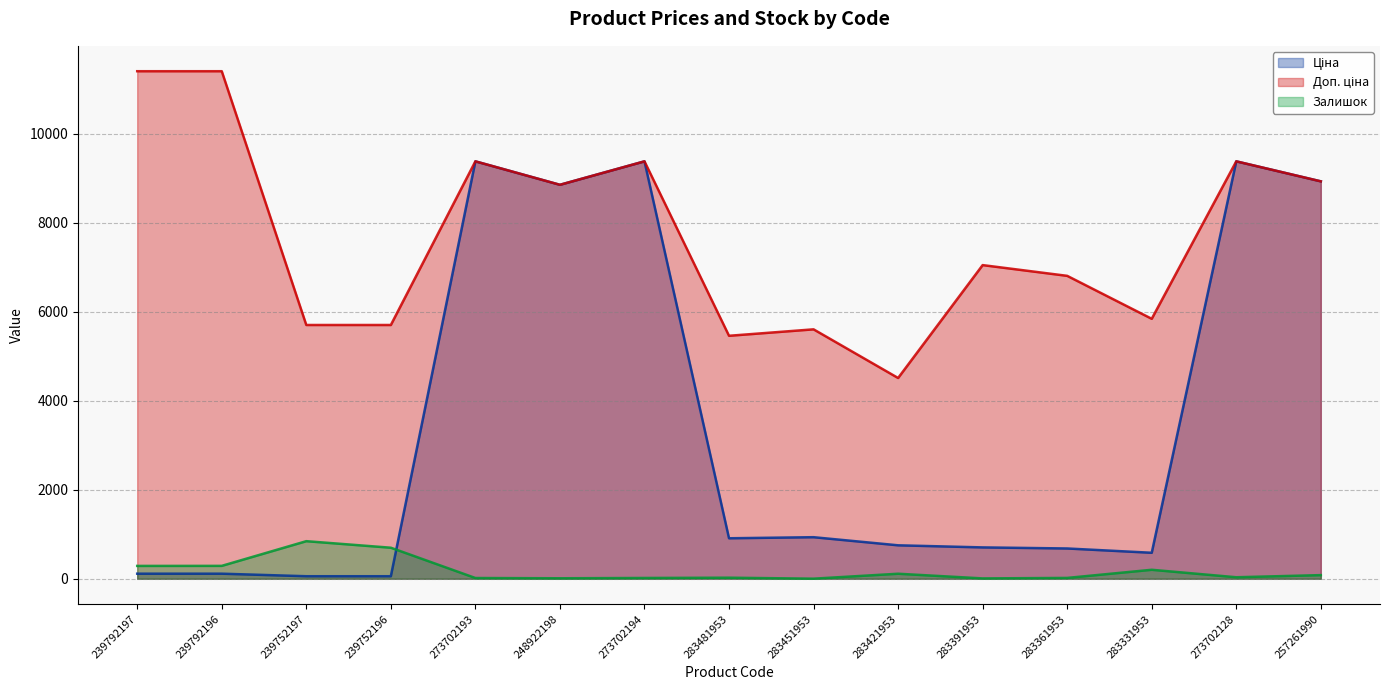

Between 283391953 and 283451953, which is larger?

283451953